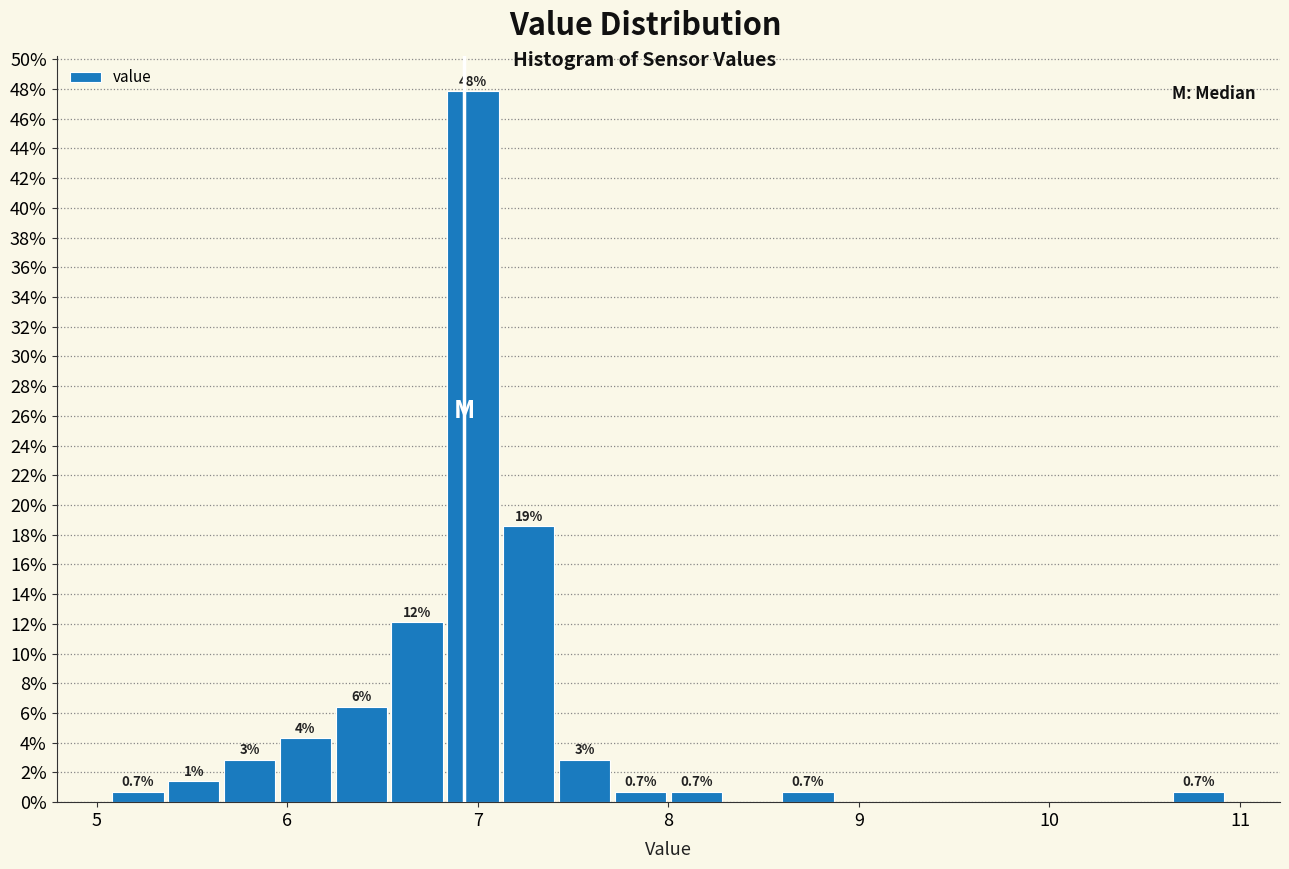

Around what value on the x-axis is the tallest bar? Give the approximate position of its centre, as read against the axis.

7.0